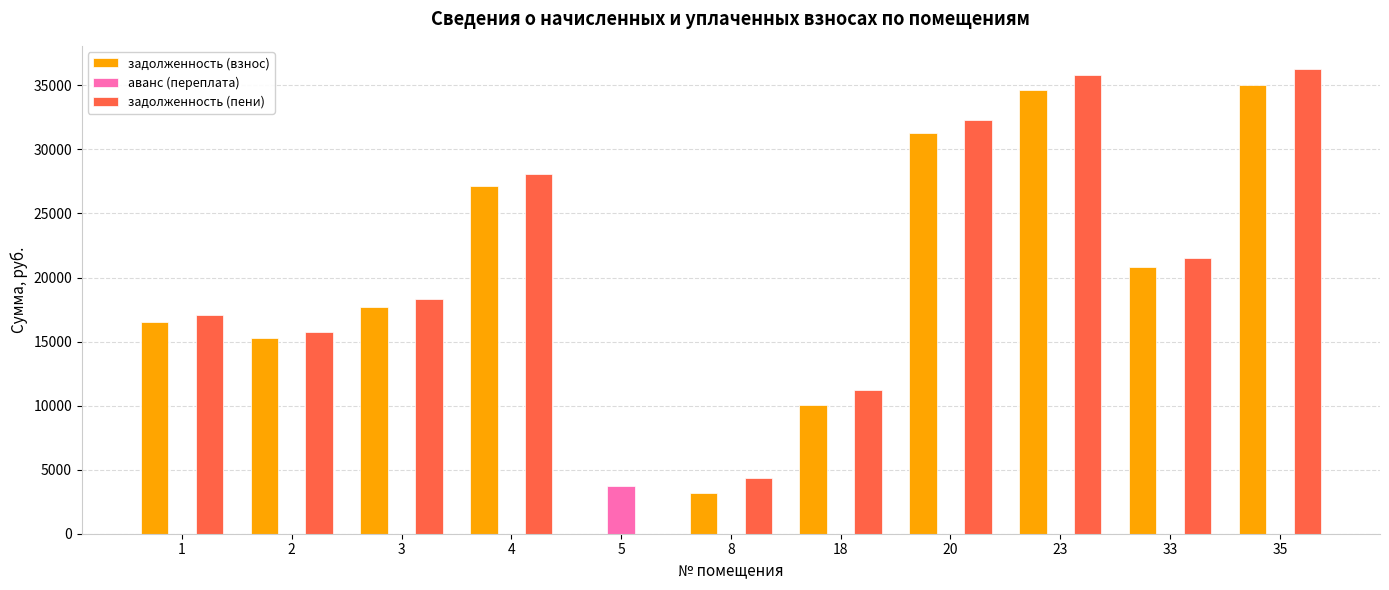

What are all the series names shown in the legend?

задолженность (взнос), аванс (переплата), задолженность (пени)